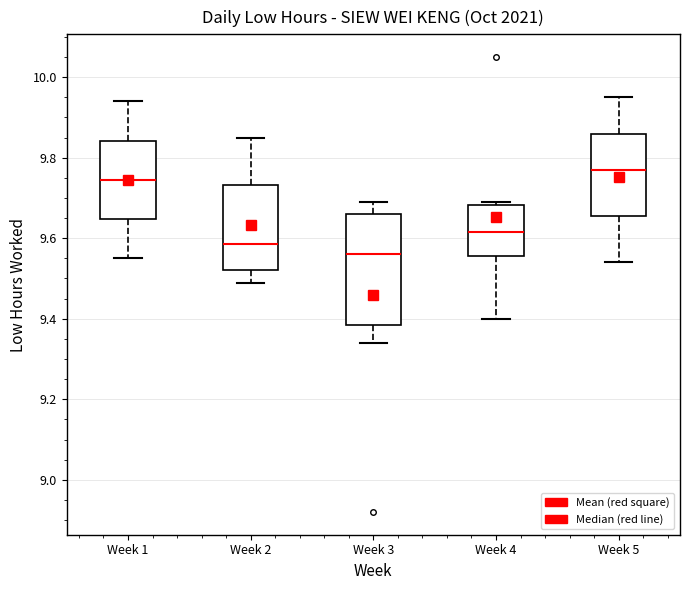

Where is the upper edge of the box for Week 3 on the y-axis? The values are not printed on the chart, so give them approximately, as read against the axis.

9.66